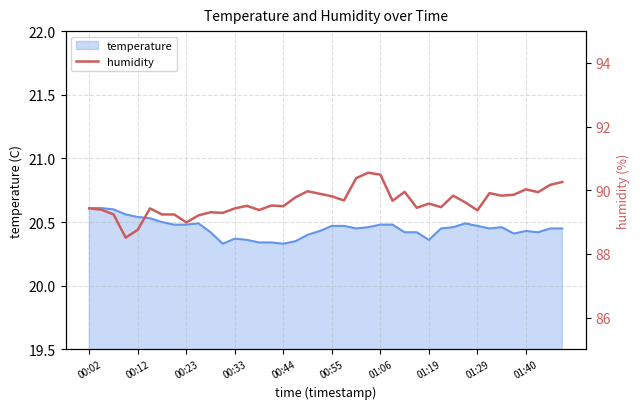

The chart shows a value of 20.4 at 37. True or false?

False